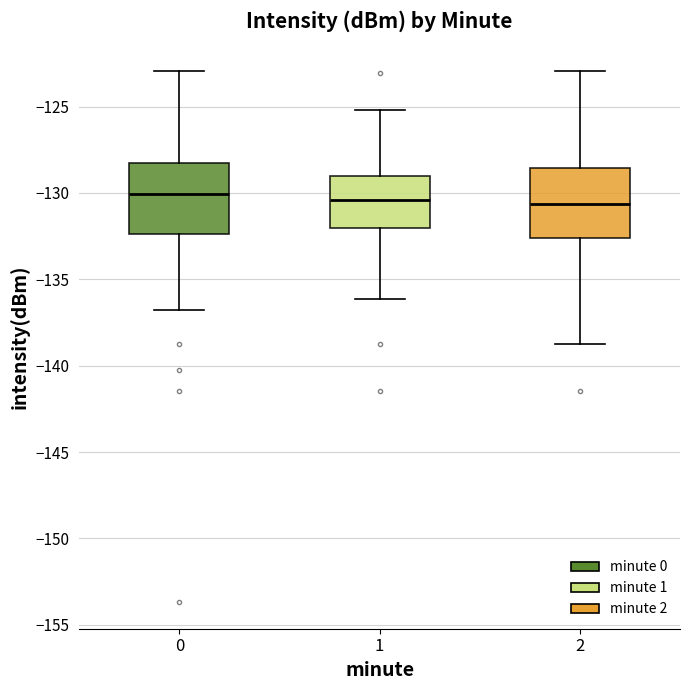

Where does the lower whisker of the box at x = 0 end on the y-axis? The values are not printed on the chart, so give them approximately, as read against the axis.

-137.0